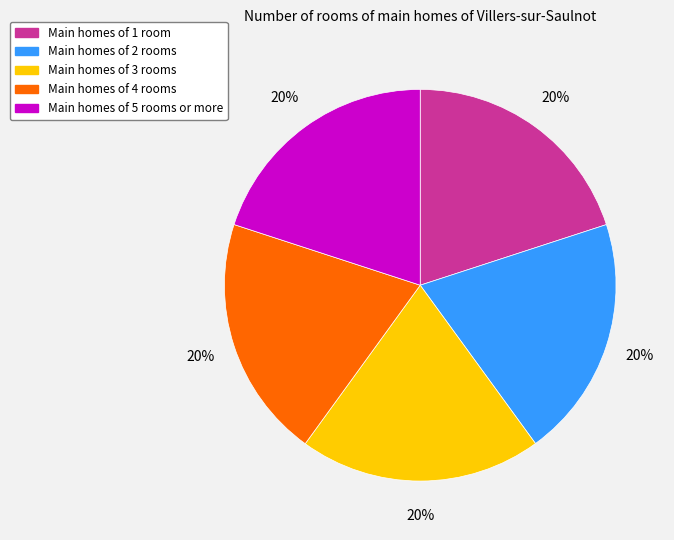

To the nearest percent, what is the average slice percentage?

20%